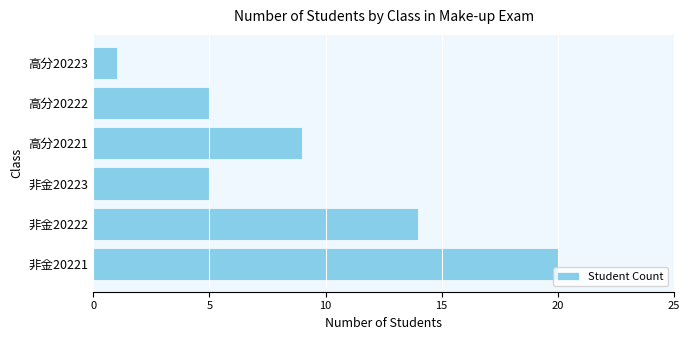

Reading bottom to top, transcribe all the data shown in this chart.

非金20221=20	非金20222=14	非金20223=5	高分20221=9	高分20222=5	高分20223=1